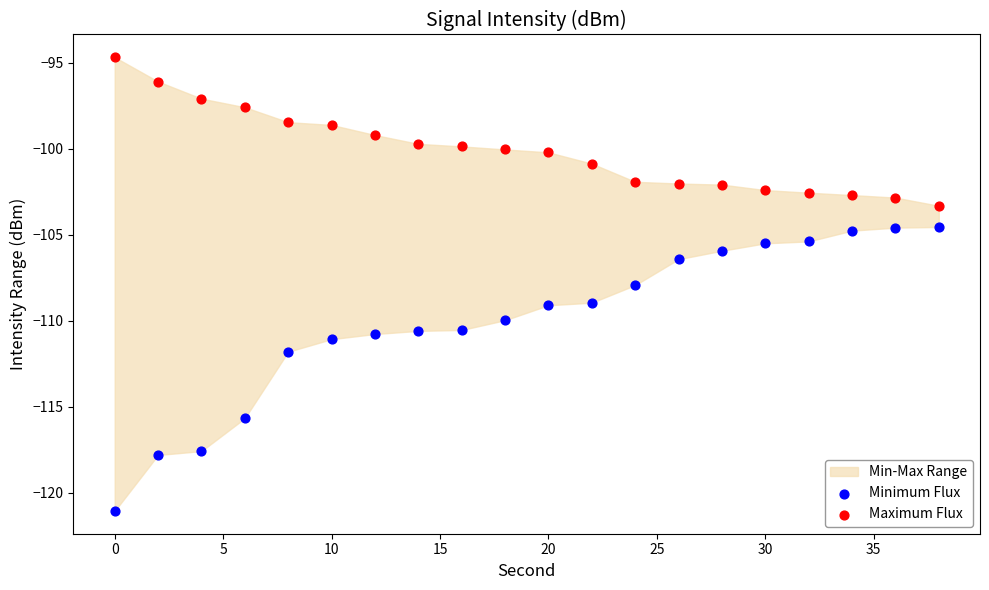

Across all series, what Y value is closest to -107?

-106.4